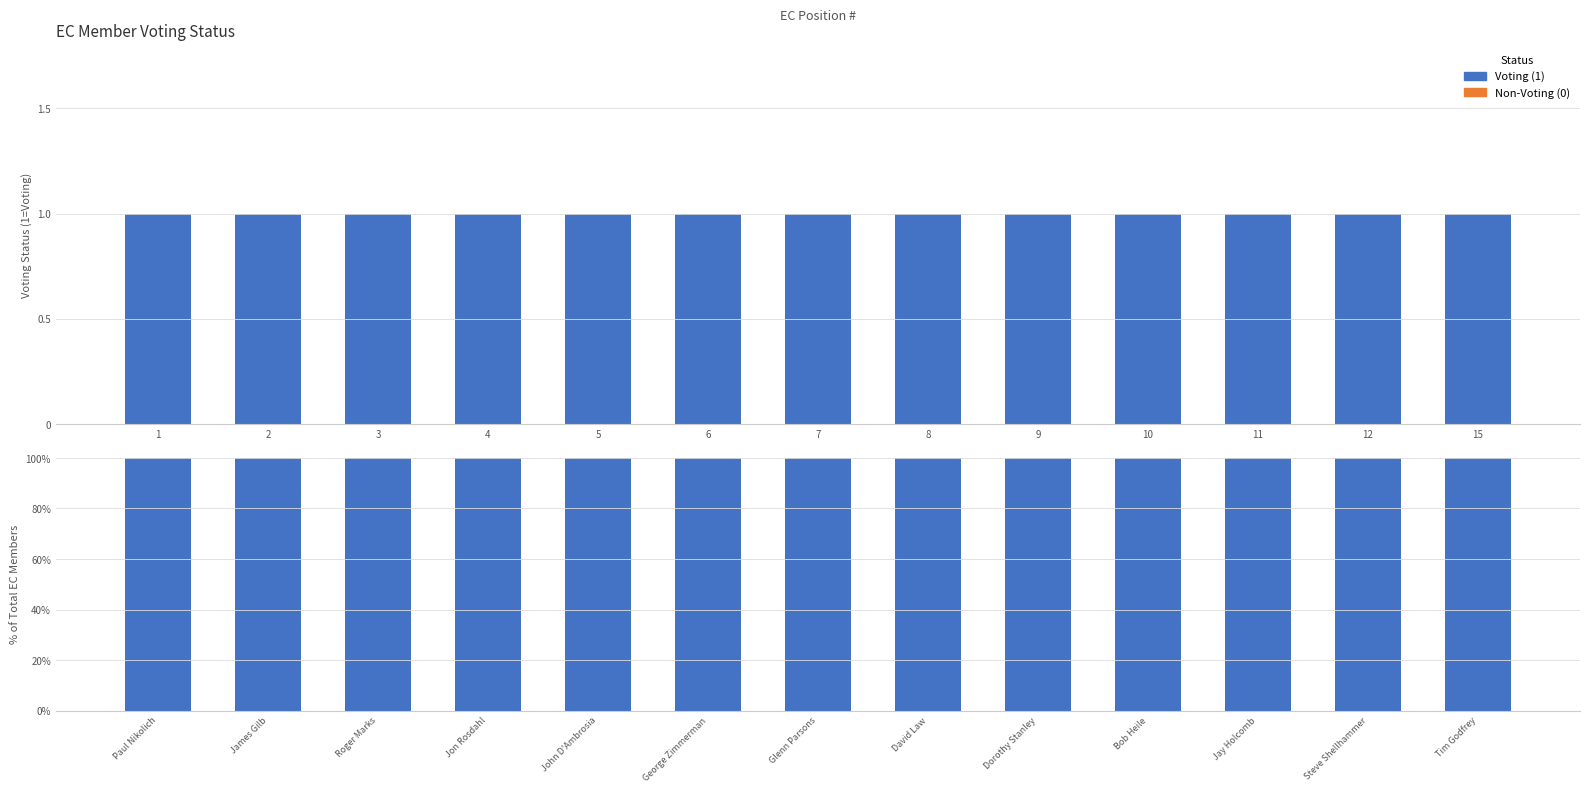

Rank the series by their maximum value, from highest to lowest.

Voting (1), Non-Voting (0)